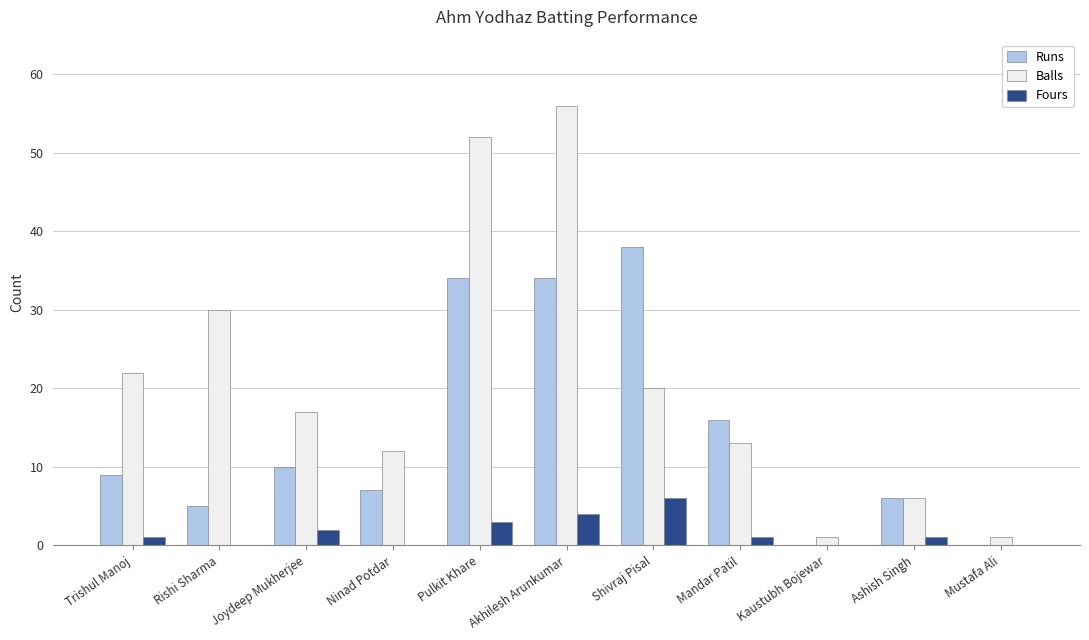

Which series changed the most between Pulkit Khare and Mandar Patil?

Balls